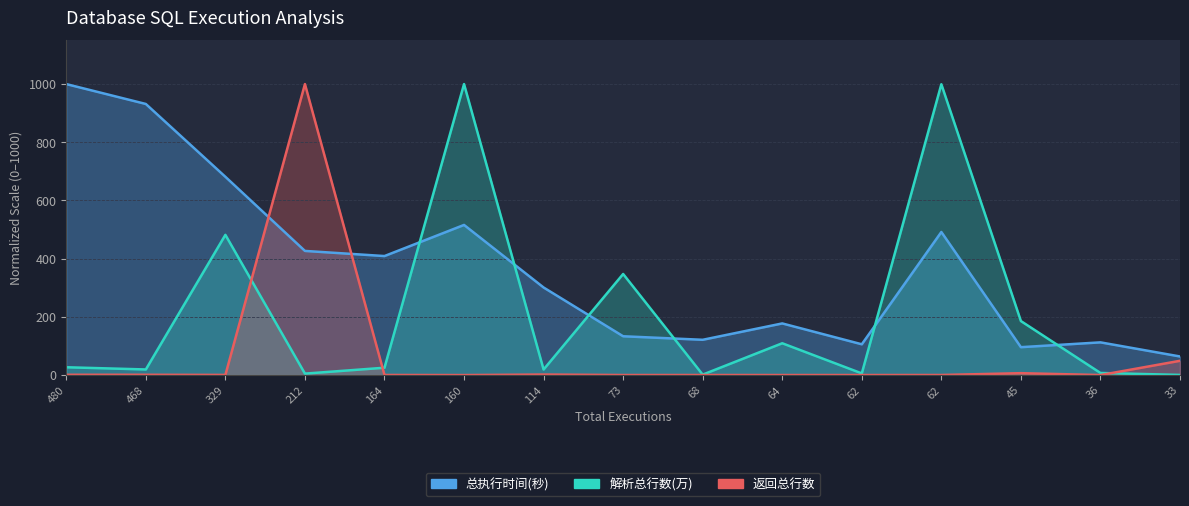

Which series has the widest spread of values?

返回总行数